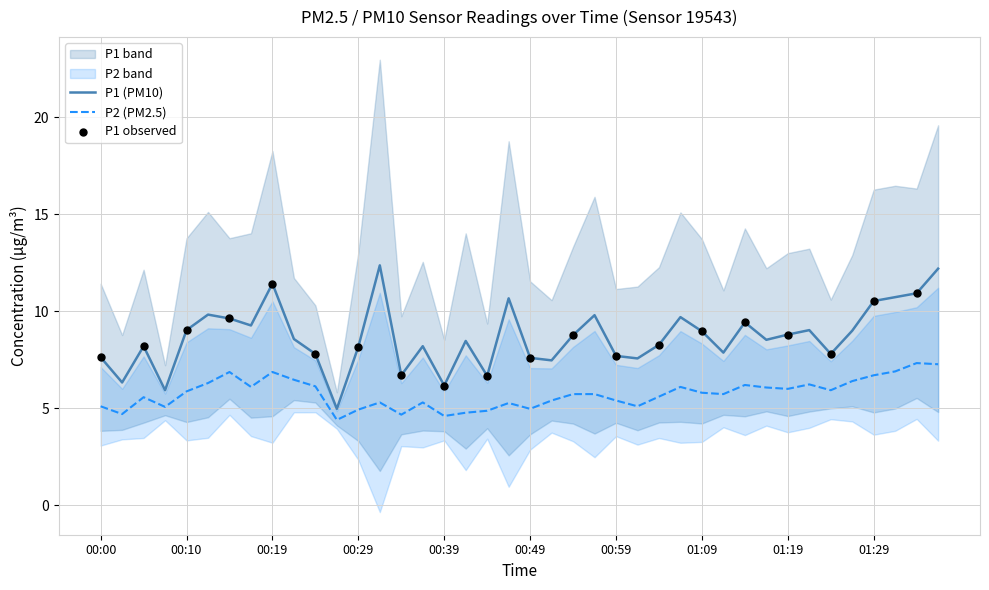

Which series has the widest spread of Y values?

P1